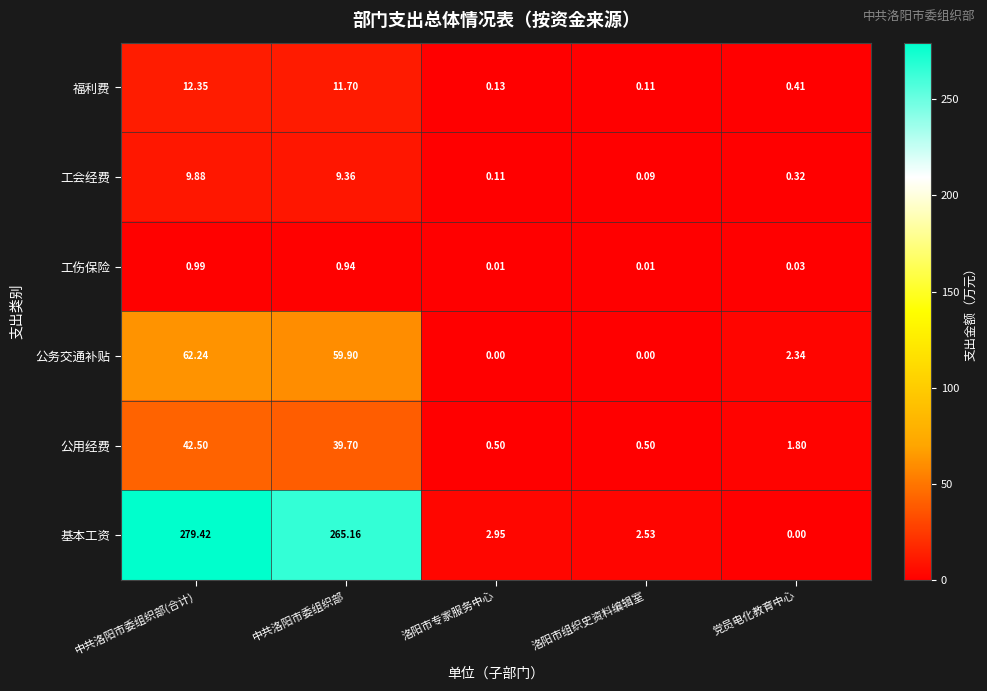

At which label does 基本工资 first exceed 2?

中共洛阳市委组织部(合计)